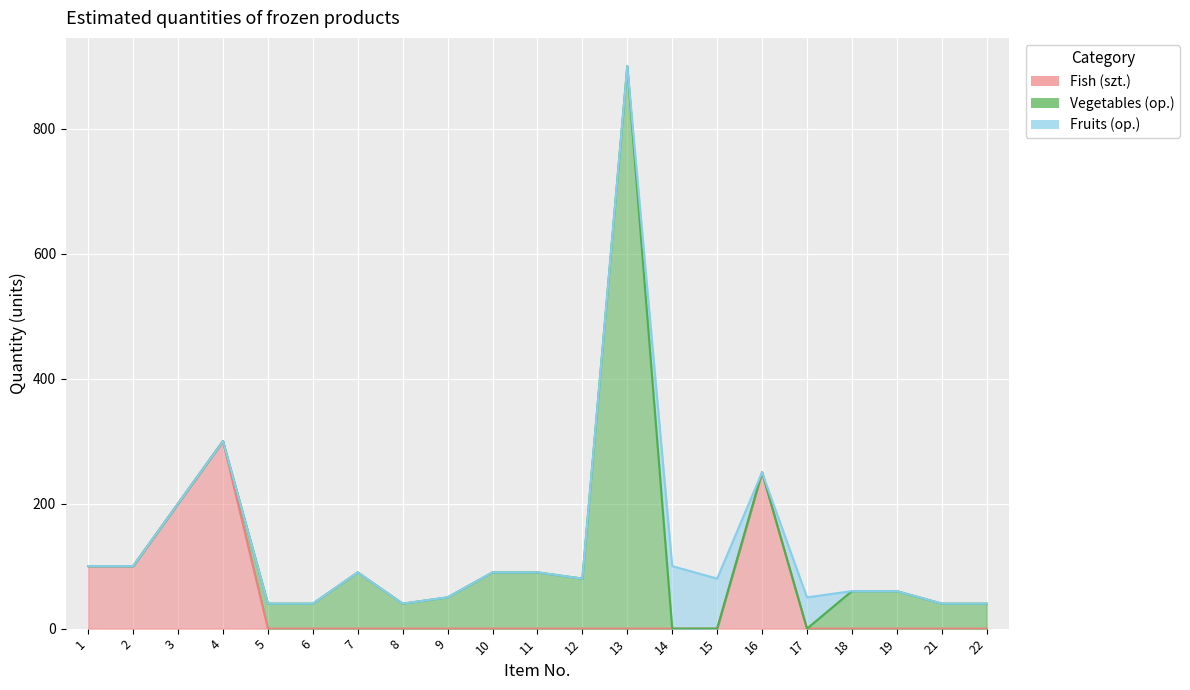

What is the average value of the Fish (szt.) series?

45